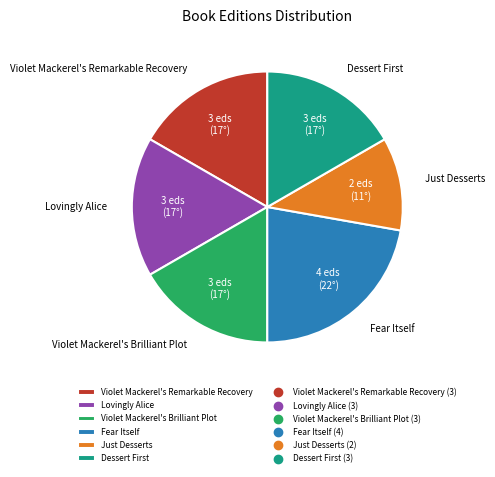

Approximately how many times larger is the value at Lovingly Alice compared to Just Desserts?

1.5